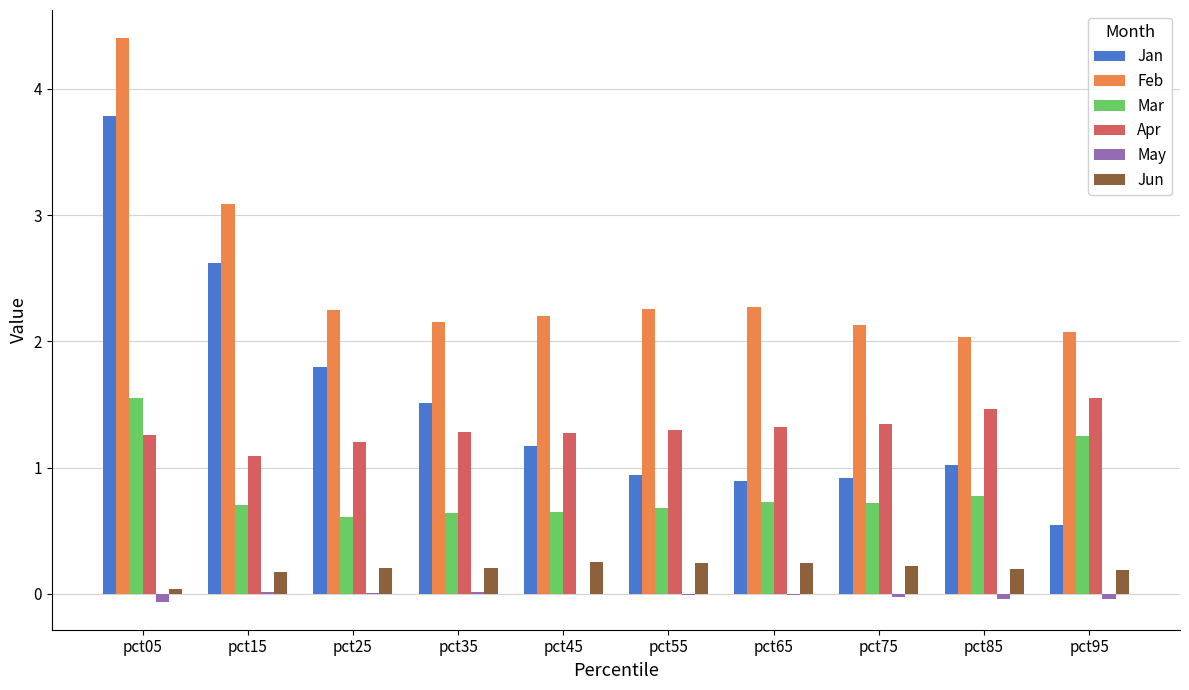

The Apr series shows 0.6 at pct75. True or false?

False